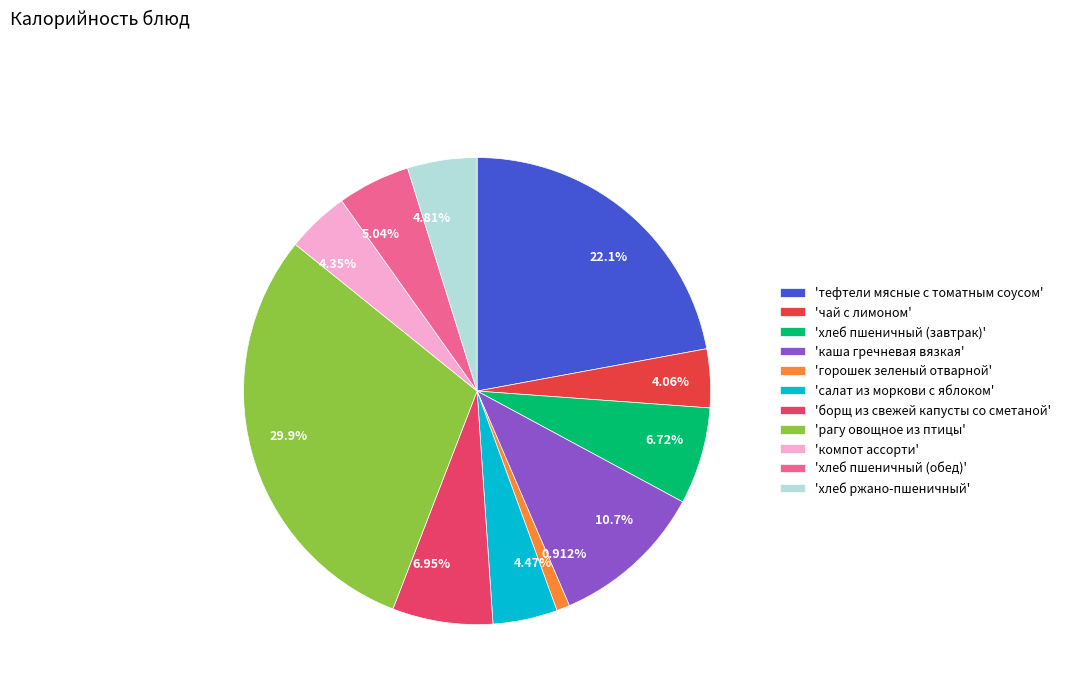

To the nearest percent, what is the difference between the largest and smallest slice percentages?

29%